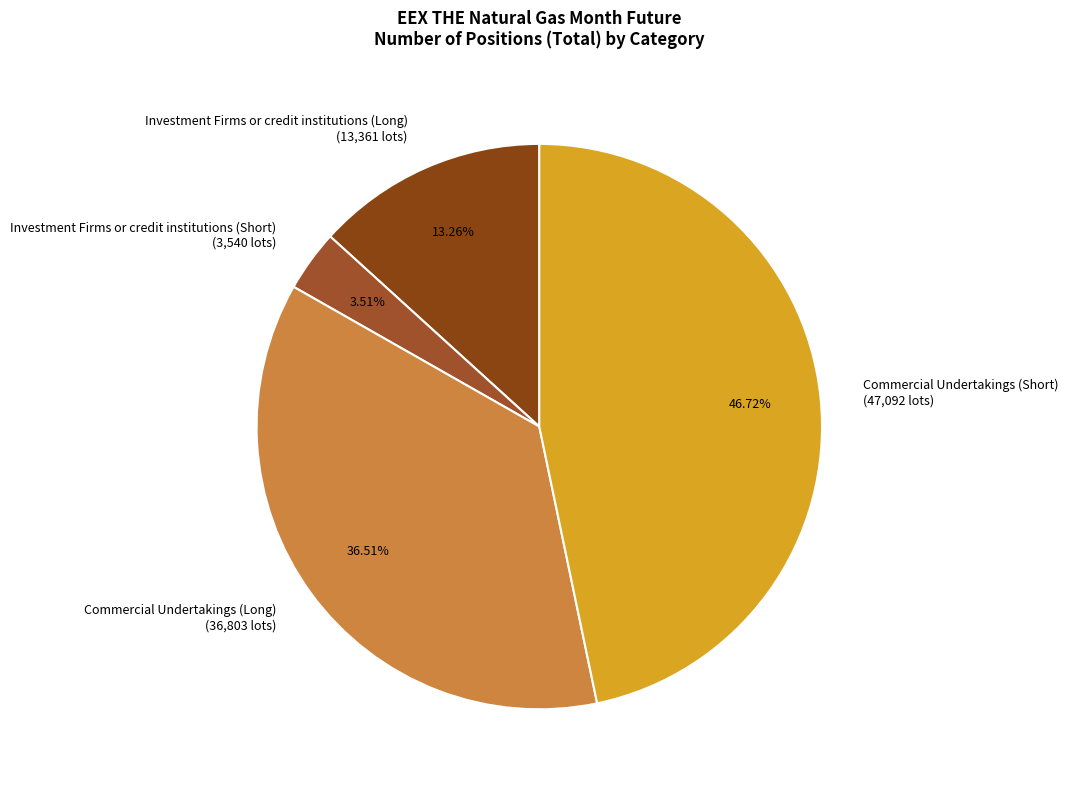

To the nearest percent, what is the difference between the Commercial Undertakings (Long) and Investment Firms or credit institutions (Long) slice percentages?

23%